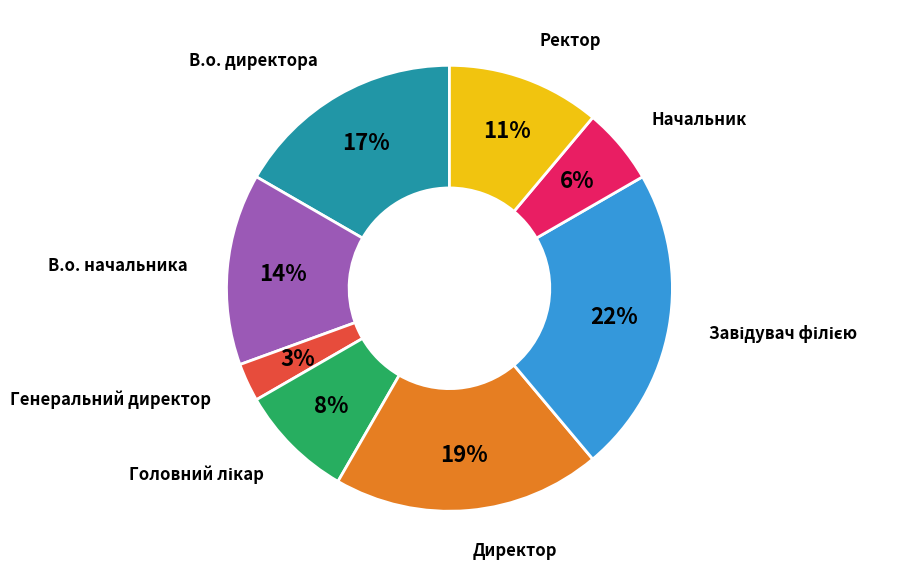

Does any single category account for the majority?

No